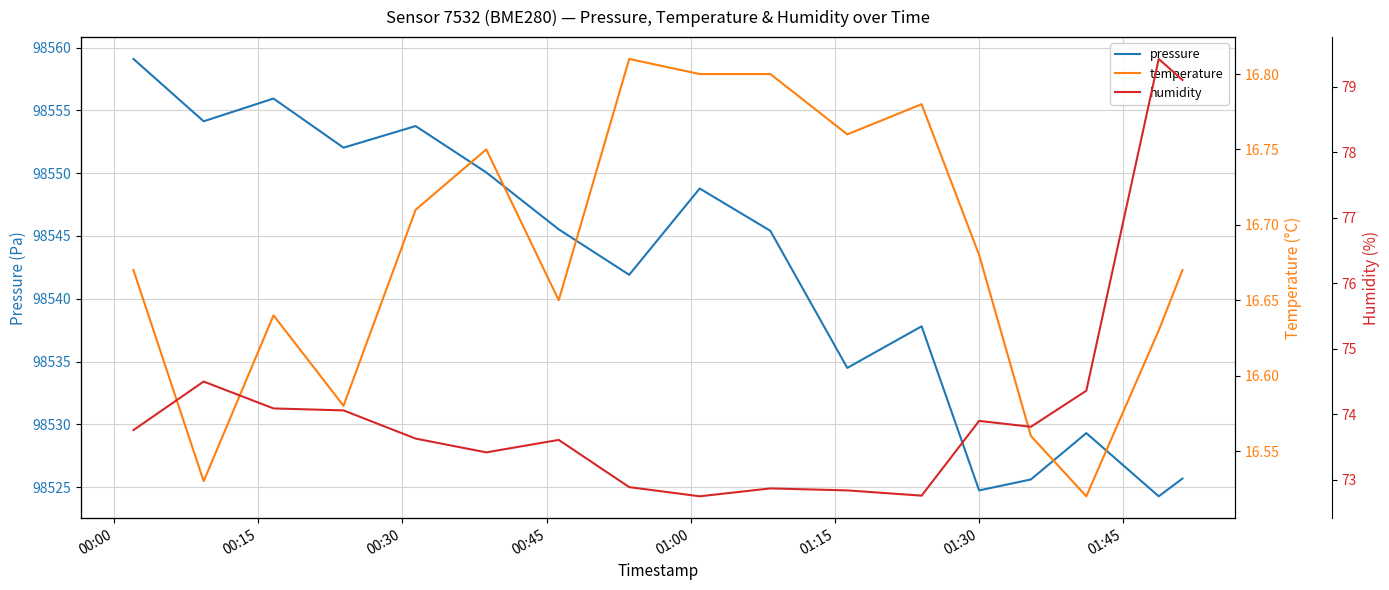

Is the value of humidity at 12 greater than the value of temperature at 01:30?

Yes